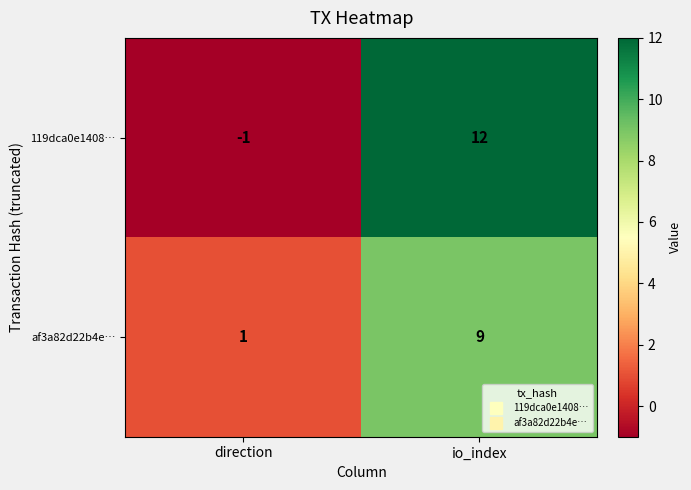

The value of 119dca0e1408… at io_index is 12. True or false?

True